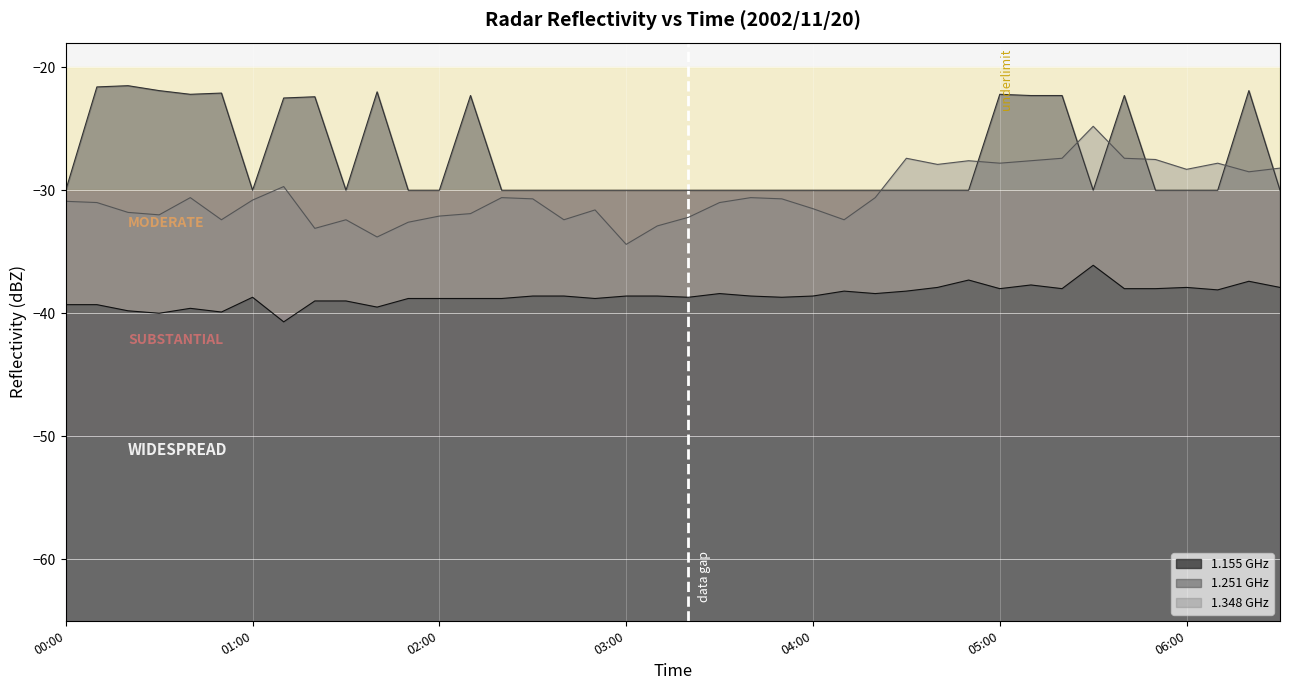

Rank the series by their average value, from lowest to highest.

1.155 GHz, 1.348 GHz, 1.251 GHz